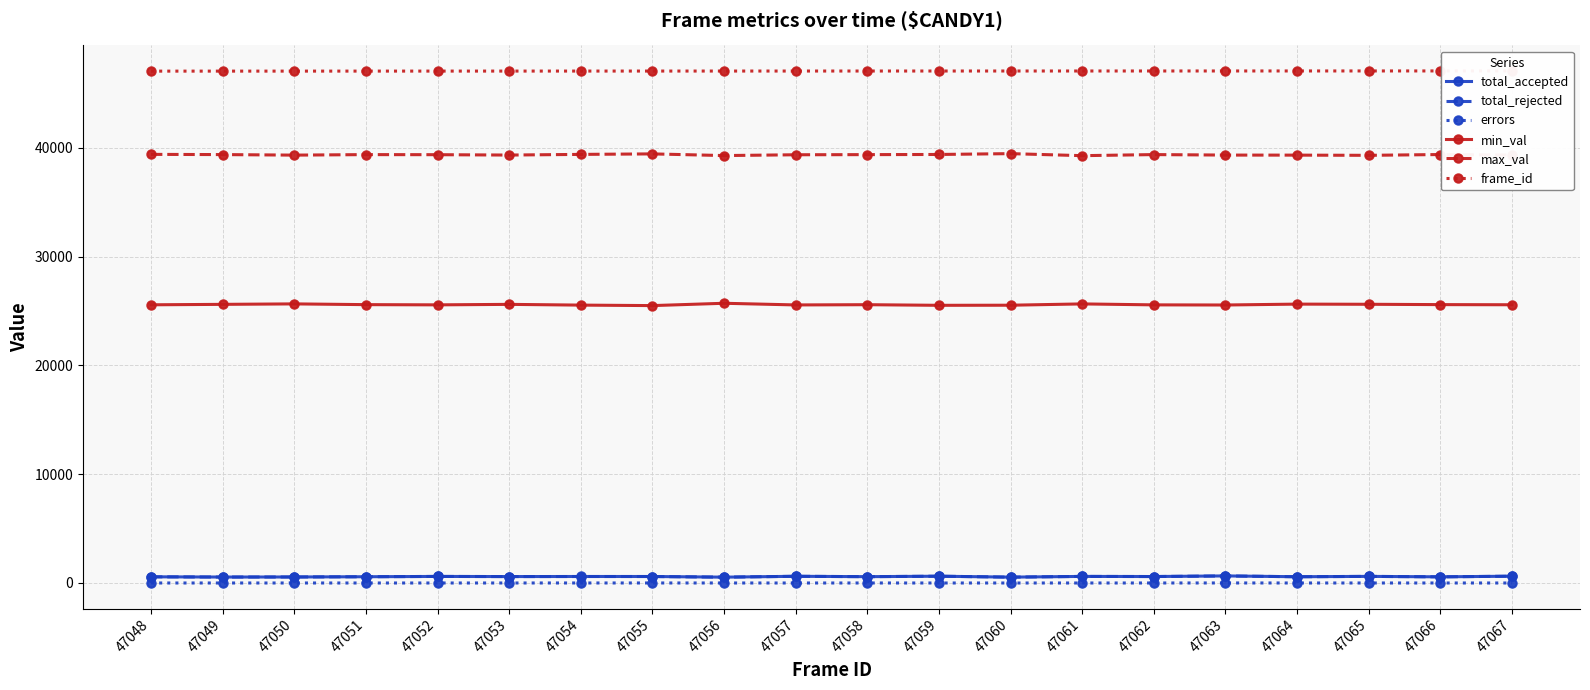

The value of total_accepted at 47053 is 224. True or false?

False